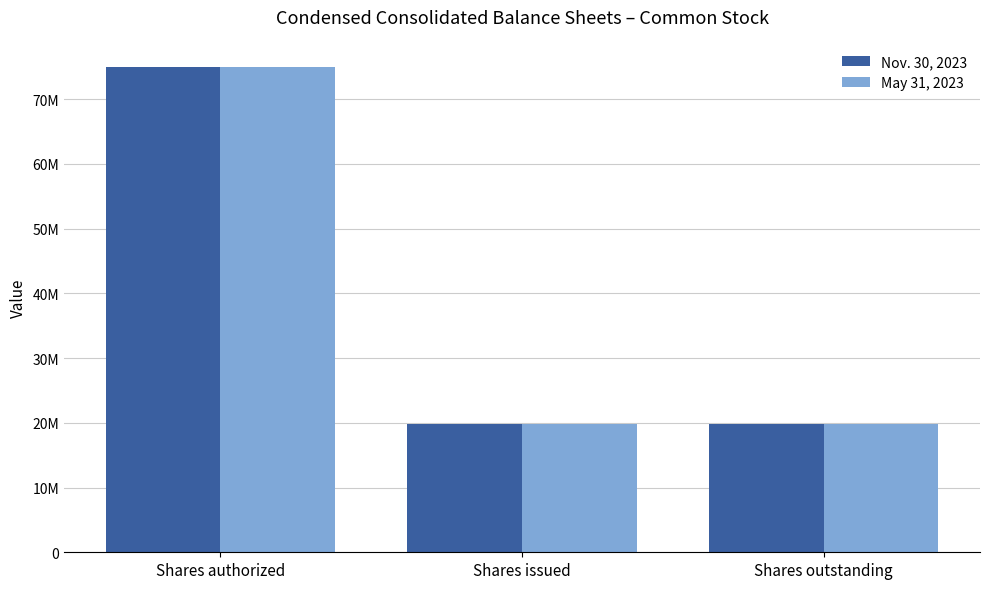

Reading left to right, list all the values displayed in this chart.

Nov. 30, 2023: Shares authorized=75000000	Shares issued=19767698	Shares outstanding=19767698
May 31, 2023: Shares authorized=75000000	Shares issued=19767698	Shares outstanding=19767698